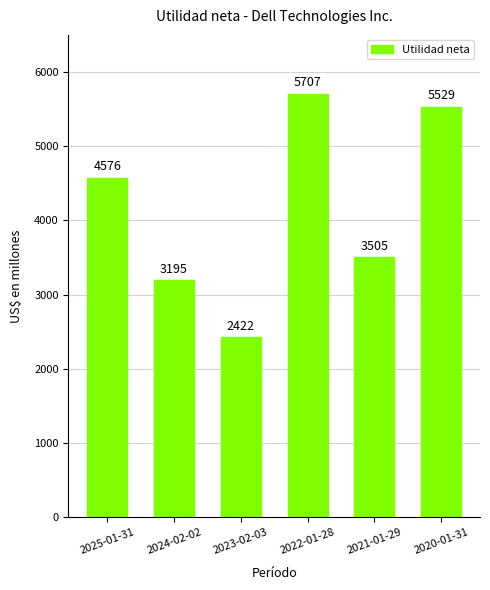

Is it true that the value at 2024-02-02 is 3195?

True